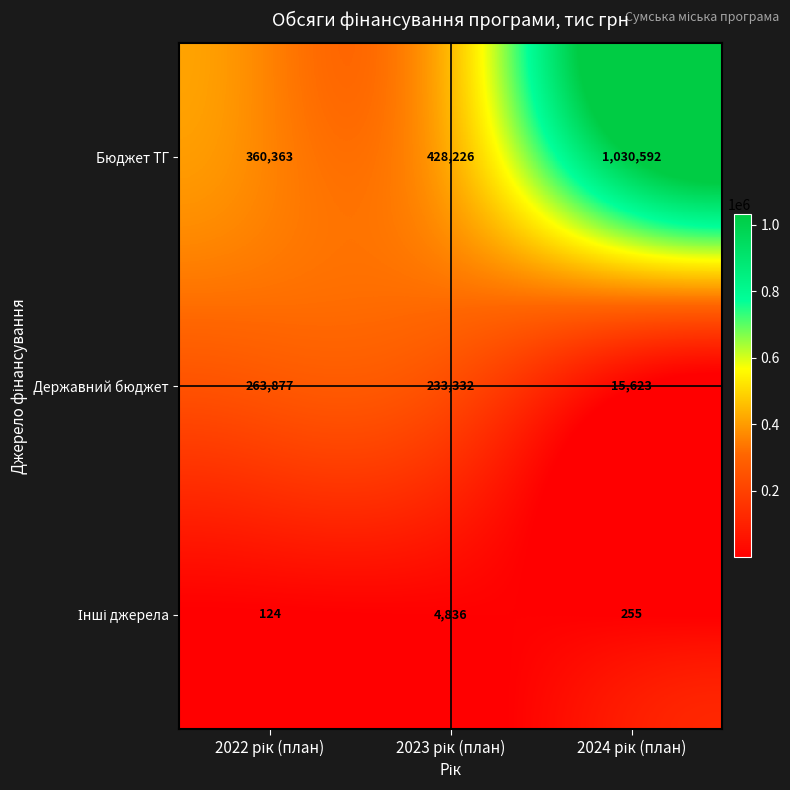

At how many categories does at least one series exceed 22047?

3